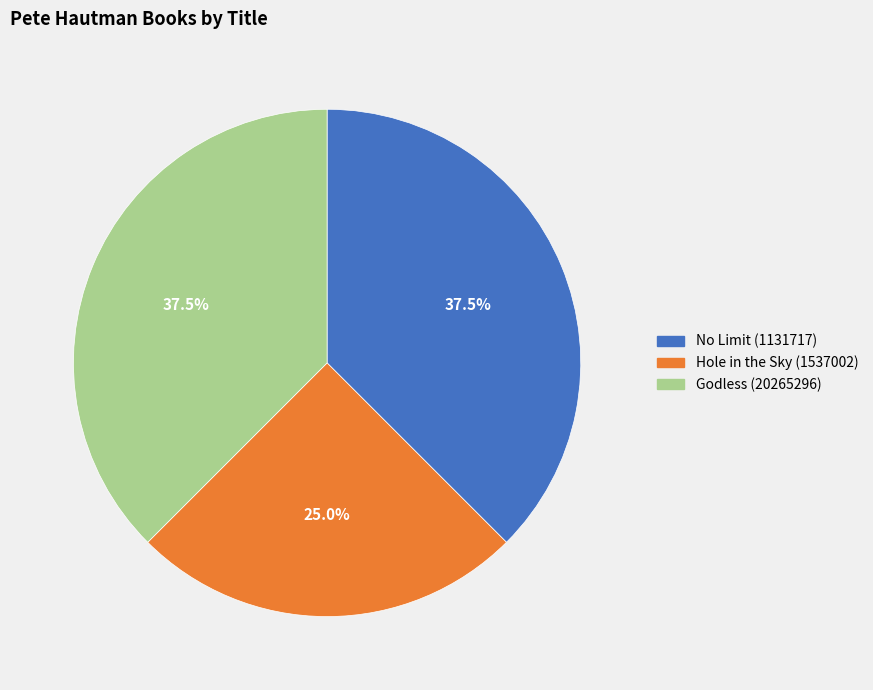

To the nearest percent, what is the average slice percentage?

33%